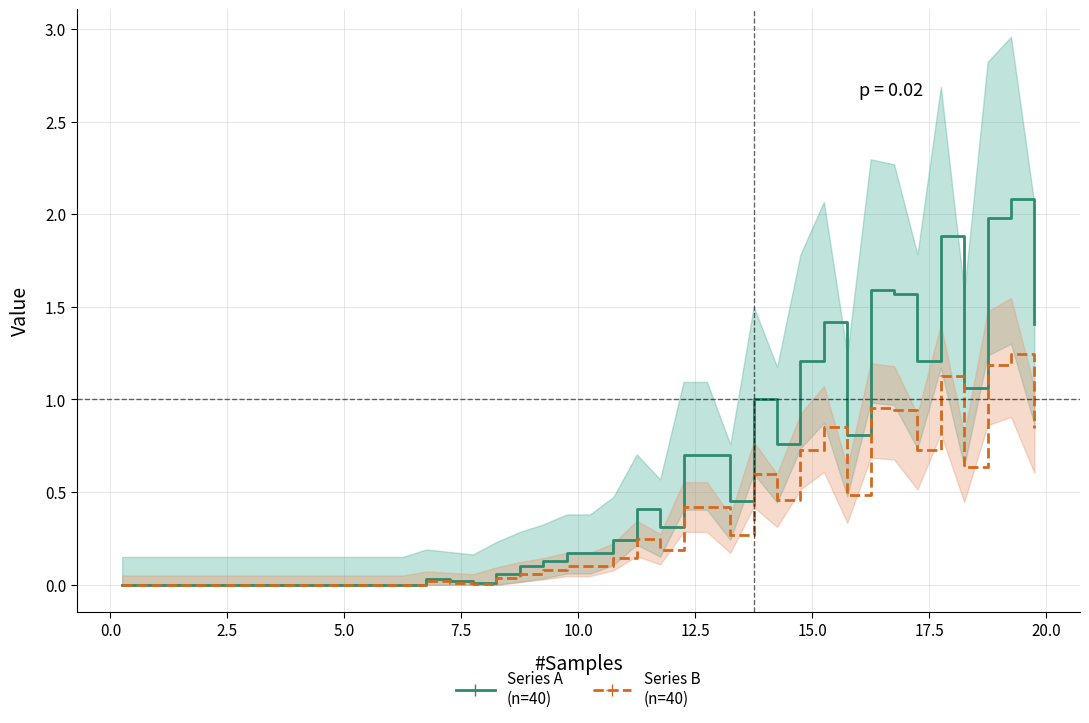

True or false: Series B (n=40) has more than 1 points higher than both neighbors.

True